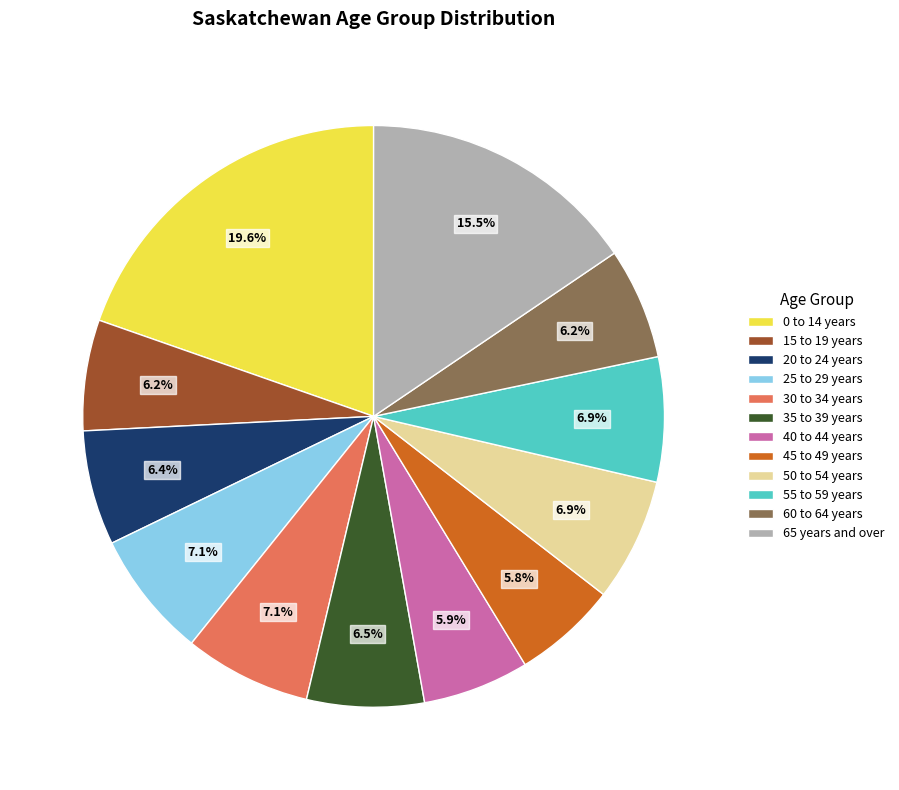

To the nearest percent, what is the combined percentage of 0 to 14 years and 15 to 19 years?

26%